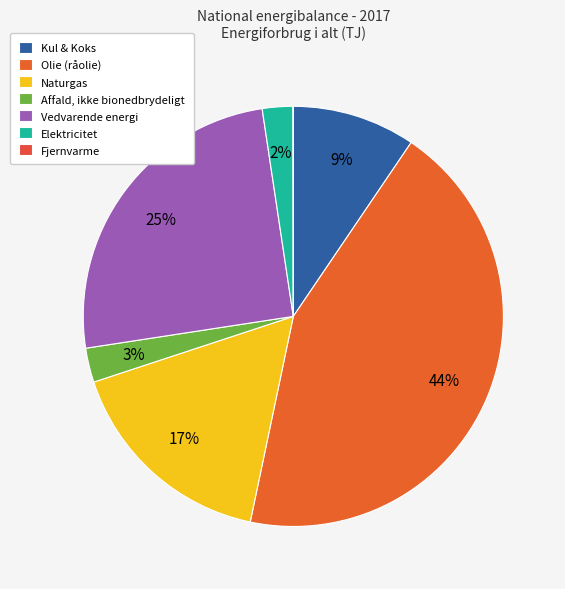

Does any single category account for the majority?

No